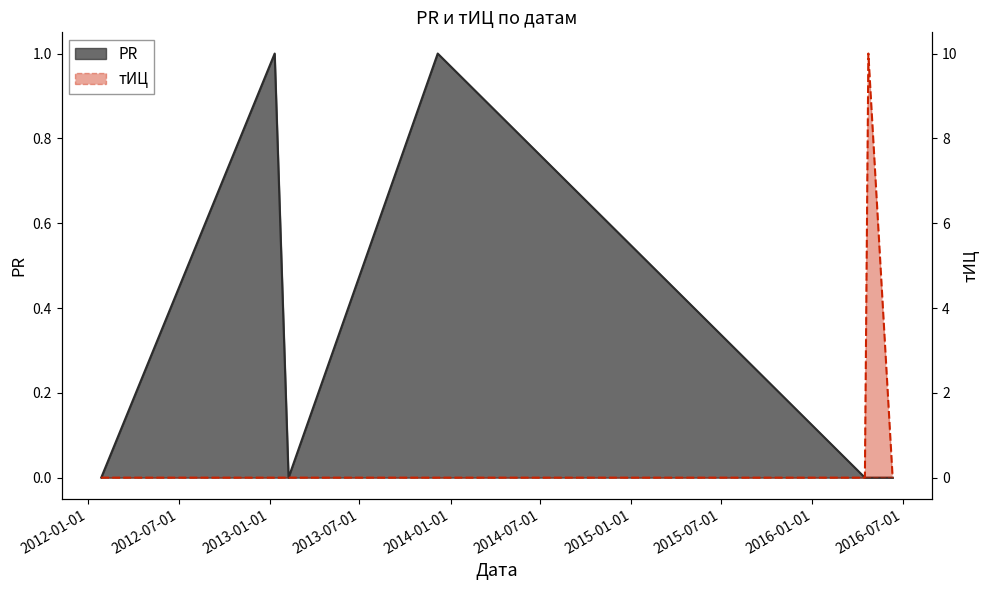

Rank the categories by тИЦ value from lowest to highest.

2012-01-27, 2013-01-11, 2013-02-08, 2013-12-06, 2016-04-16, 2016-06-11, 2016-04-23